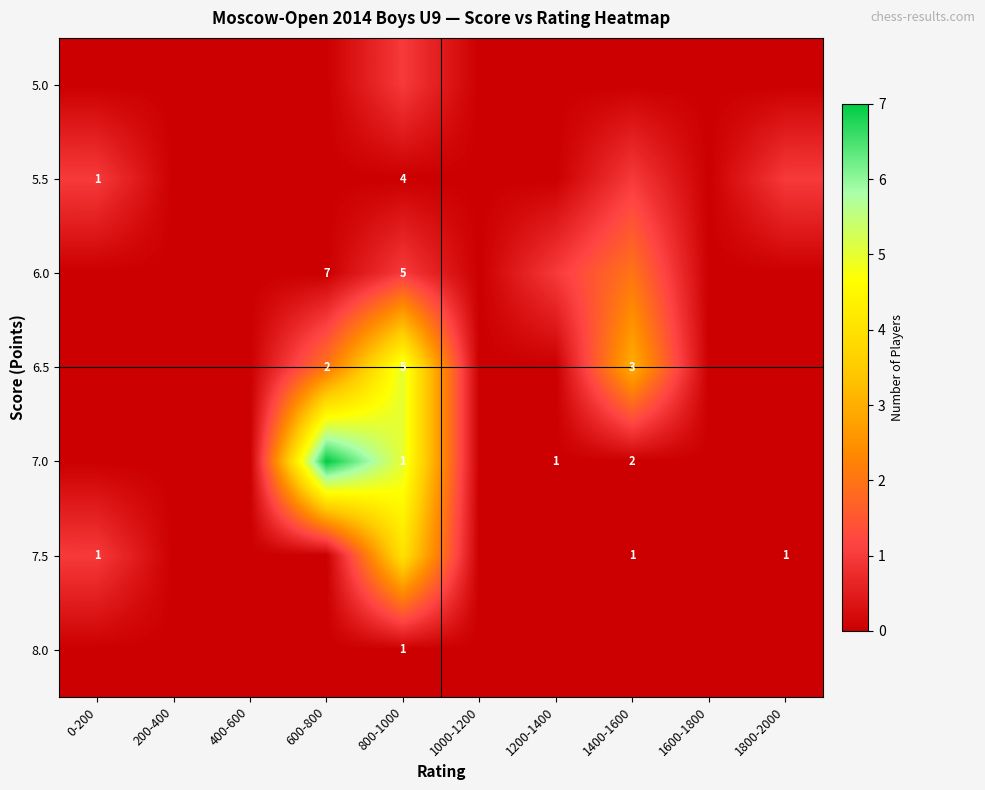

How many values in the 6.5 series exceed 0?

3